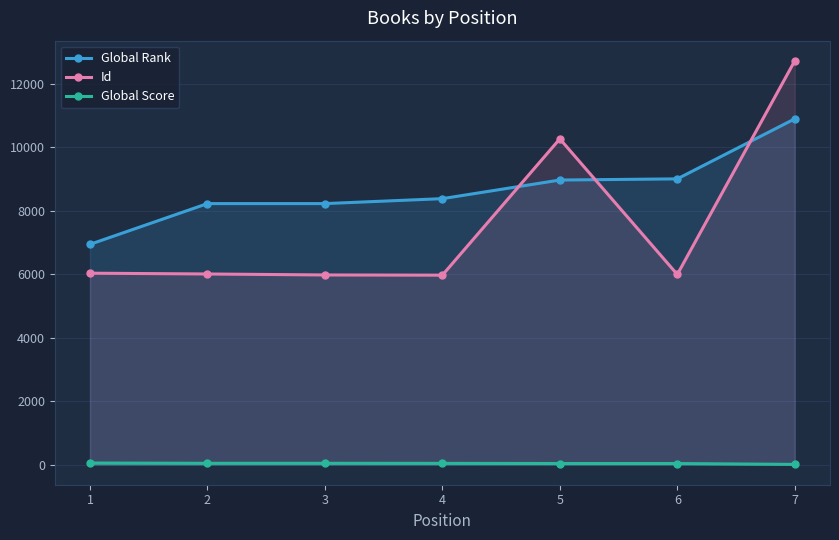

At how many categories does at least one series exceed 4318?

7